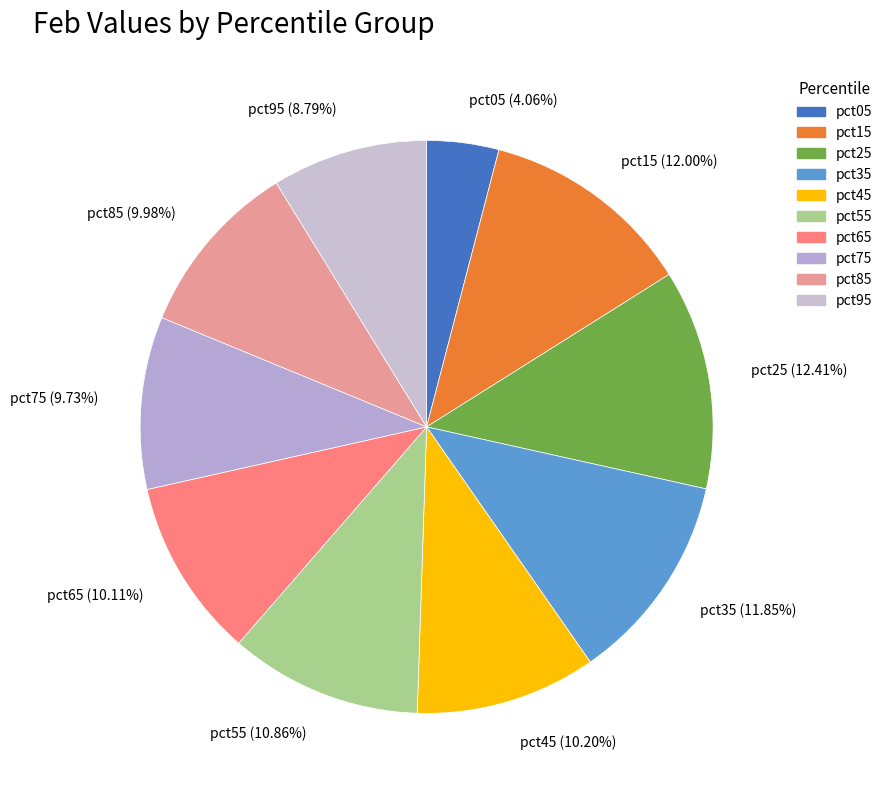

Is it true that pct75 is 10% of the pie?

True